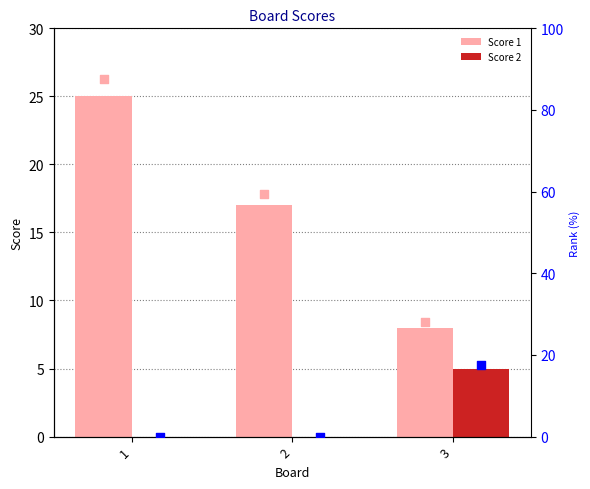

Which series reaches the minimum Y coordinate?

Score 2